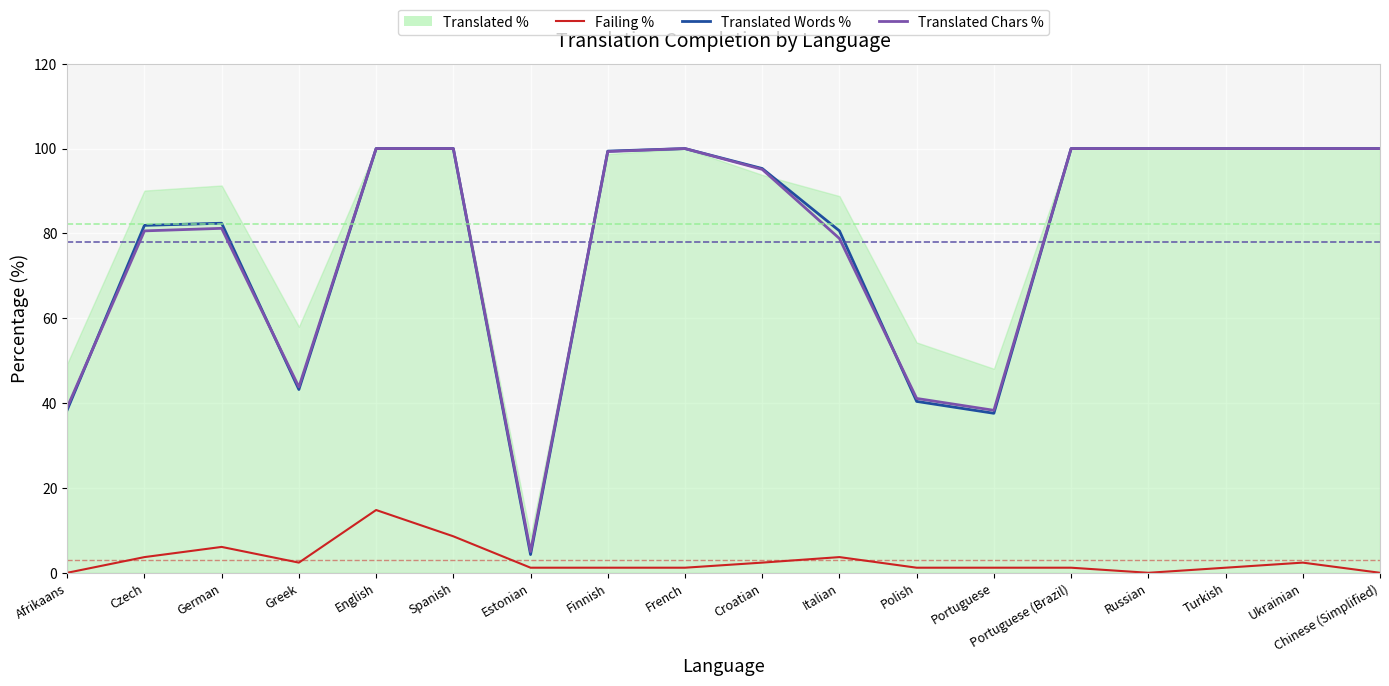

What is the difference between the Translated Words % values at Turkish and Croatian?

4.7